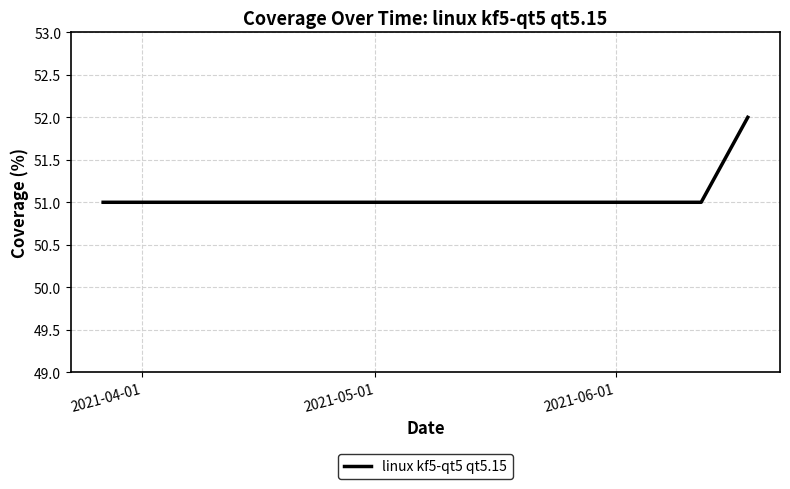

What is the greatest value displayed?

52